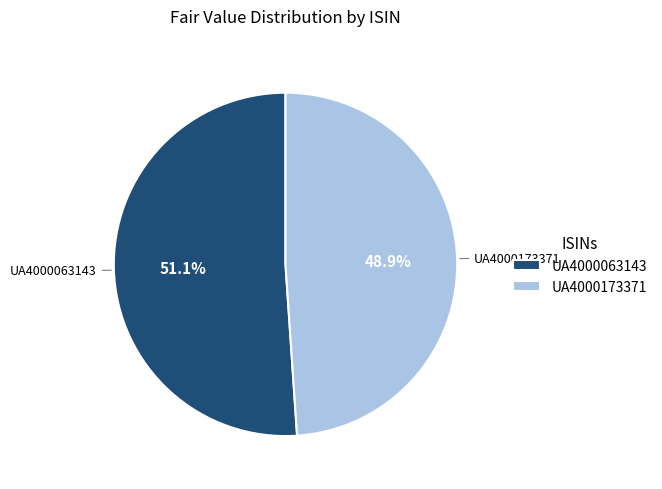

Which category has the smallest portion of the pie?

UA4000173371